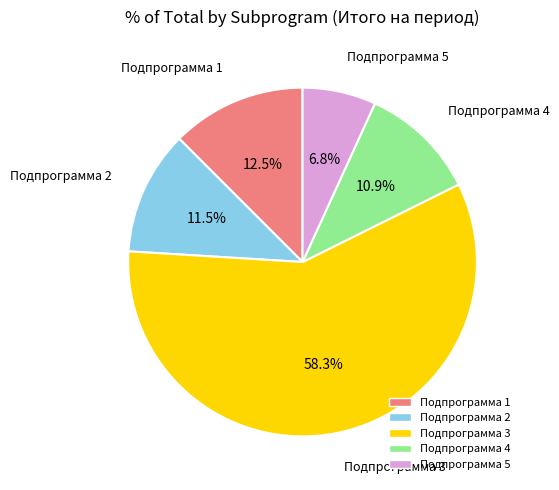

Between Подпрограмма 4 and Подпрограмма 5, which is larger?

Подпрограмма 4